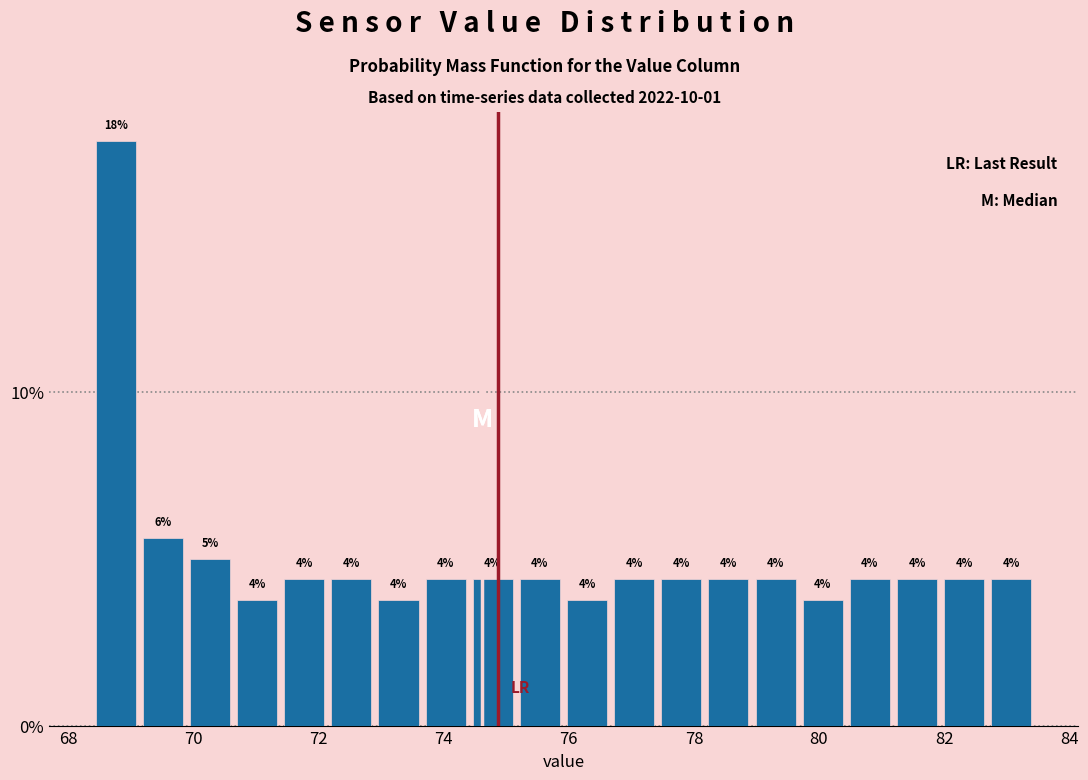

Read against the x-axis, roughly where is the centre of the tallest bar?

68.8